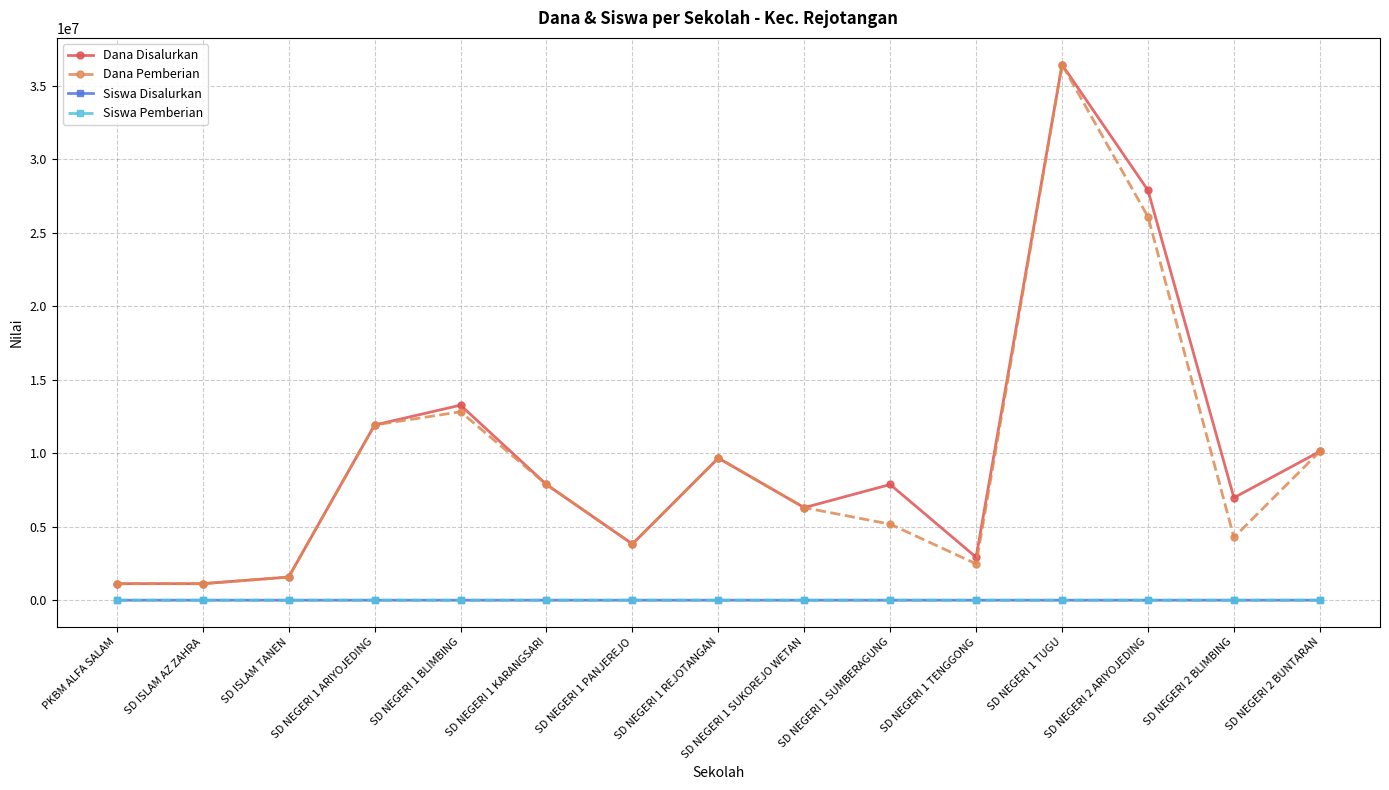

True or false: Dana Disalurkan and Siswa Disalurkan cross at least once.

False